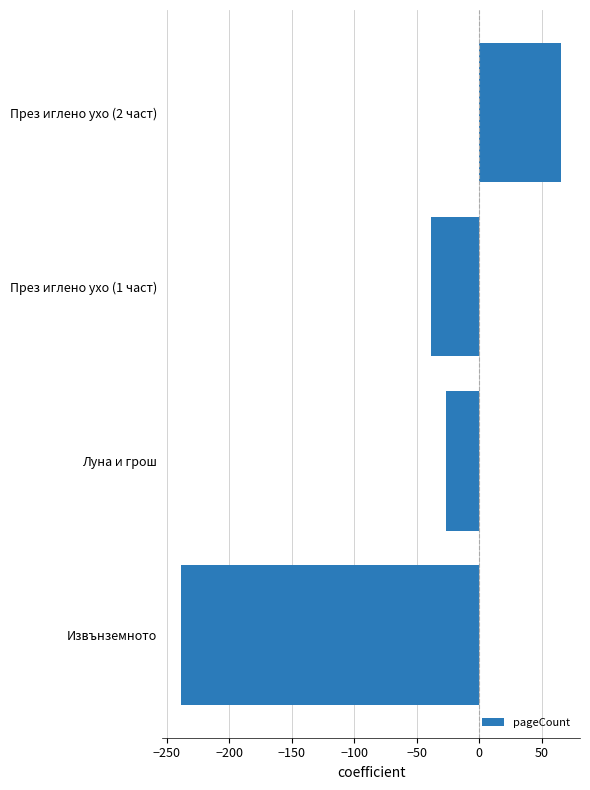

Is it true that the value at Луна и грош is -37.8?

False